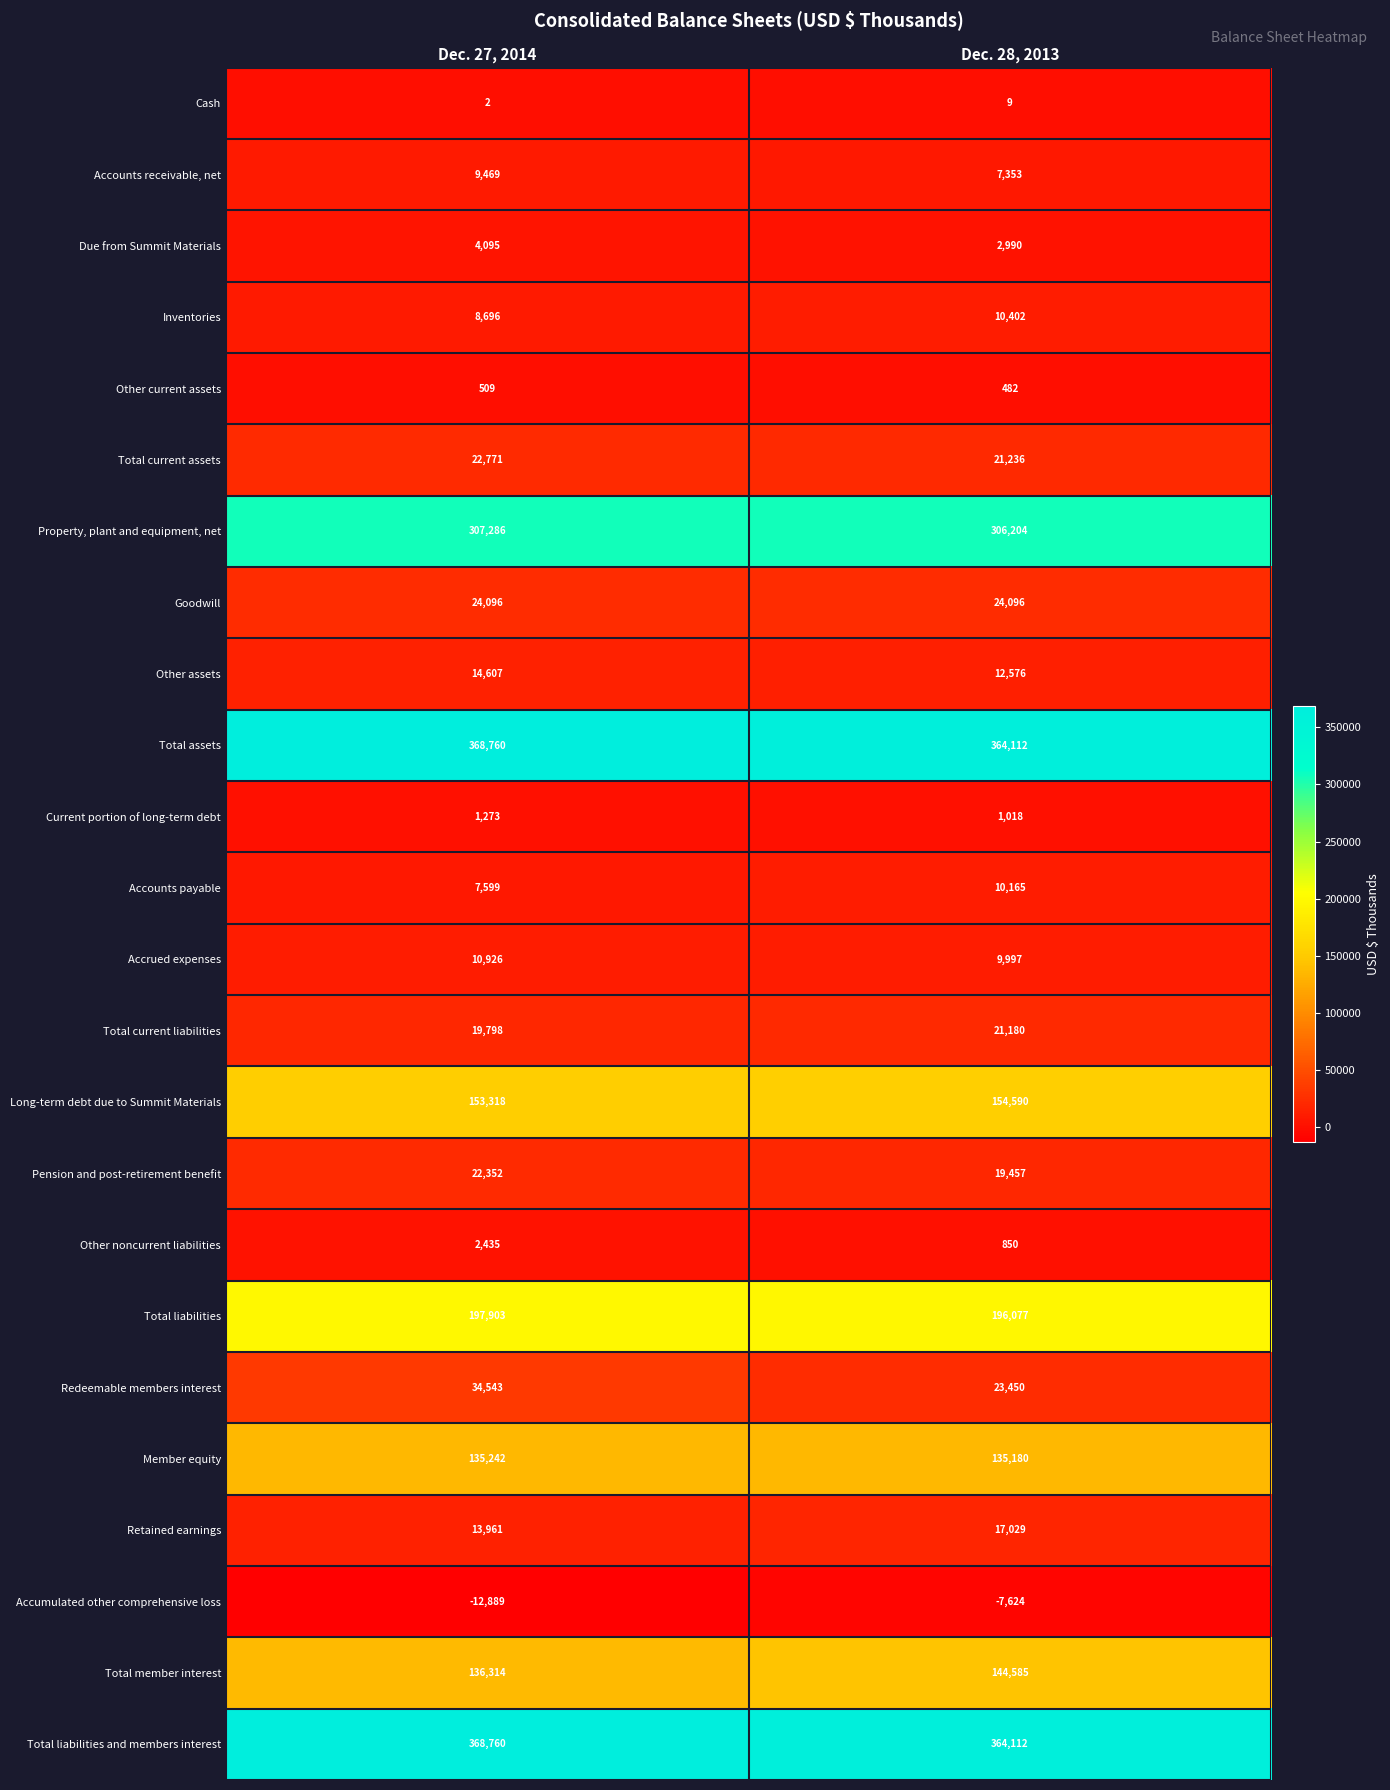

At which category is the sum across all series the highest?

Dec. 27, 2014